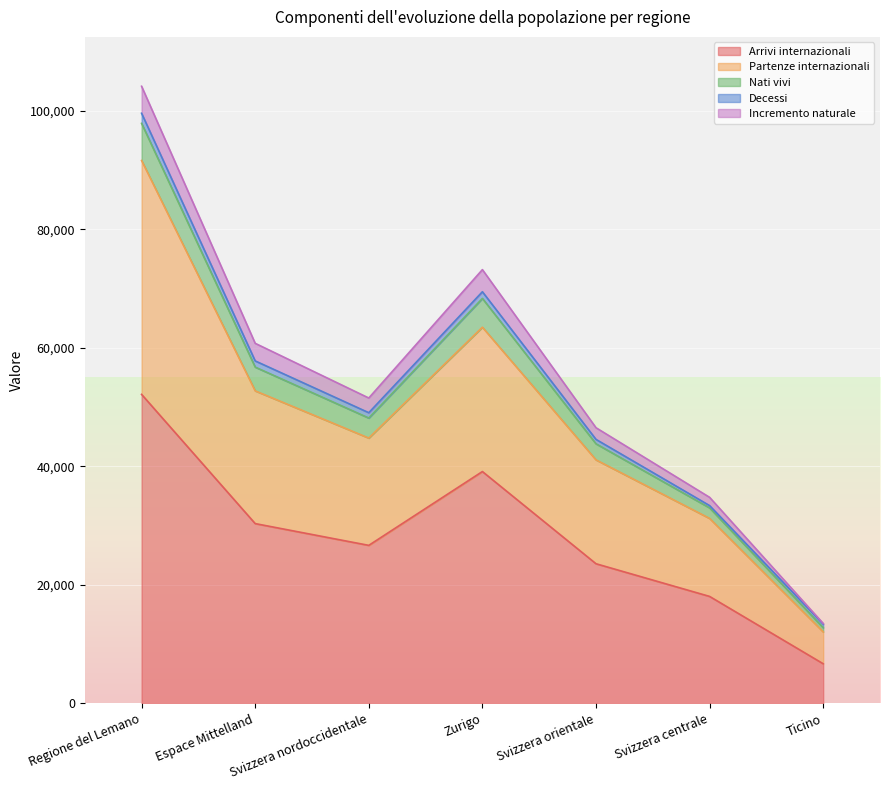

At which category is the sum across all series the highest?

Regione del Lemano